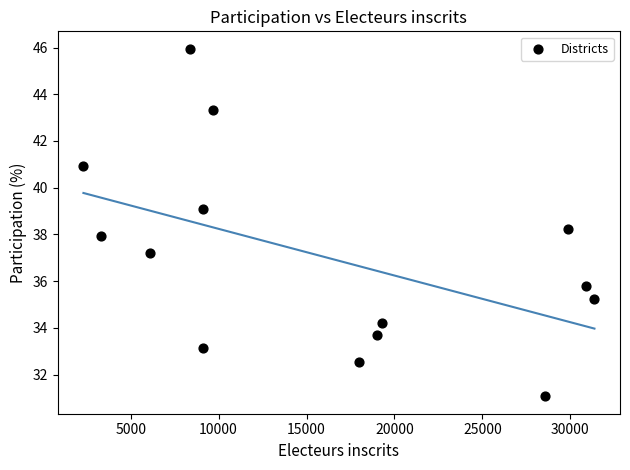

What is the range of Y values (max minus min)?

14.9